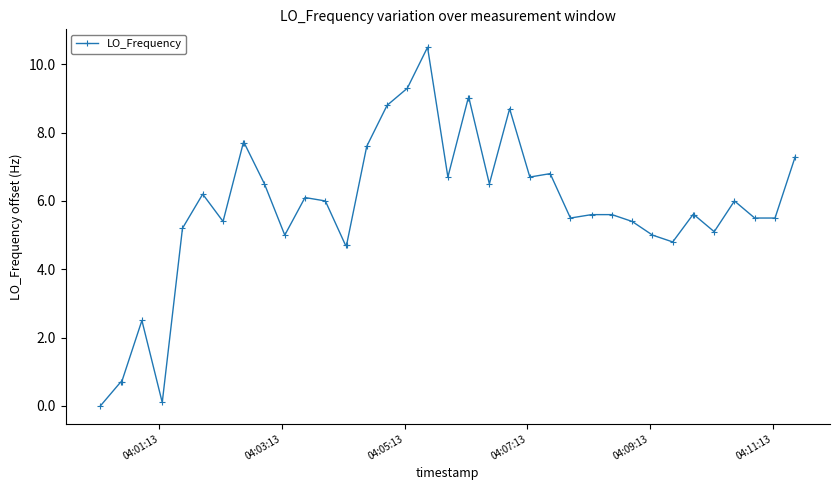

What is the greatest value displayed?

10.5